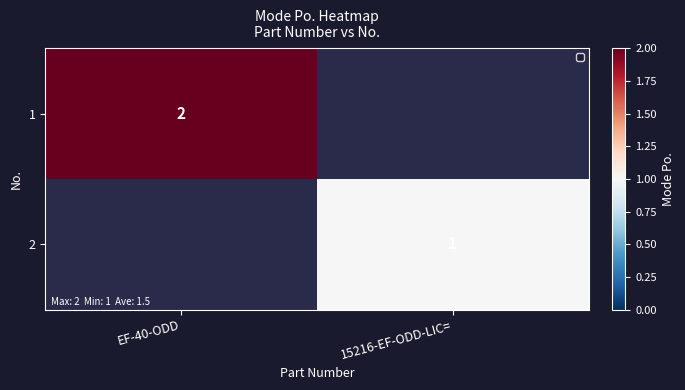

Count the number of categories in the chart.

2